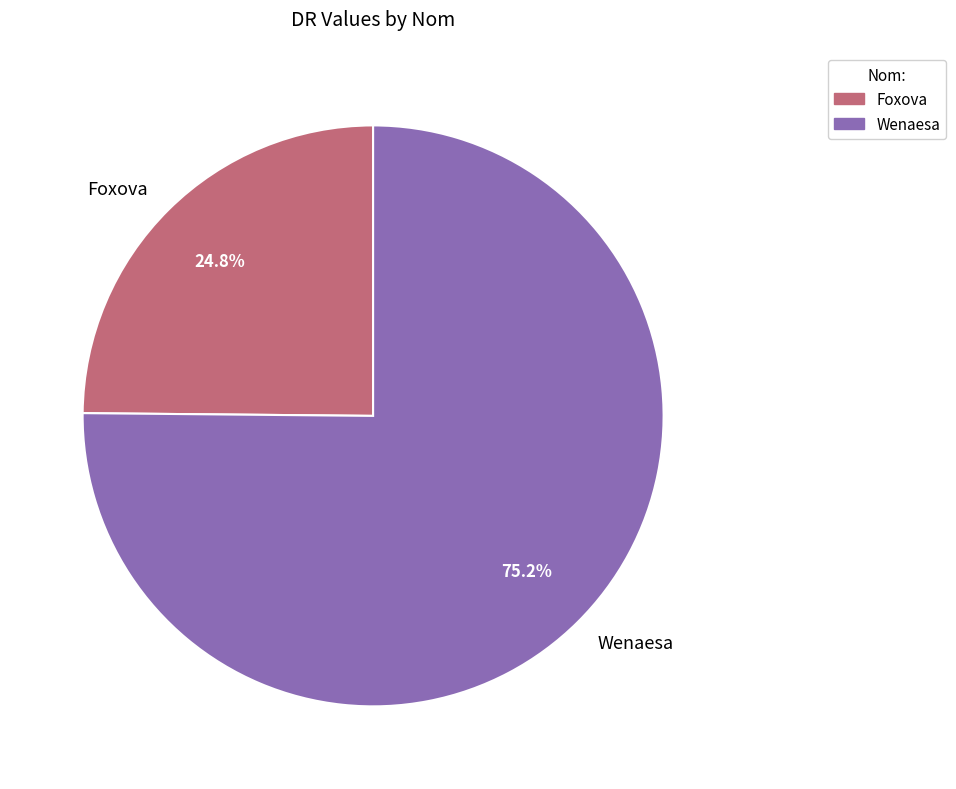

To the nearest percent, what is the average slice percentage?

50%